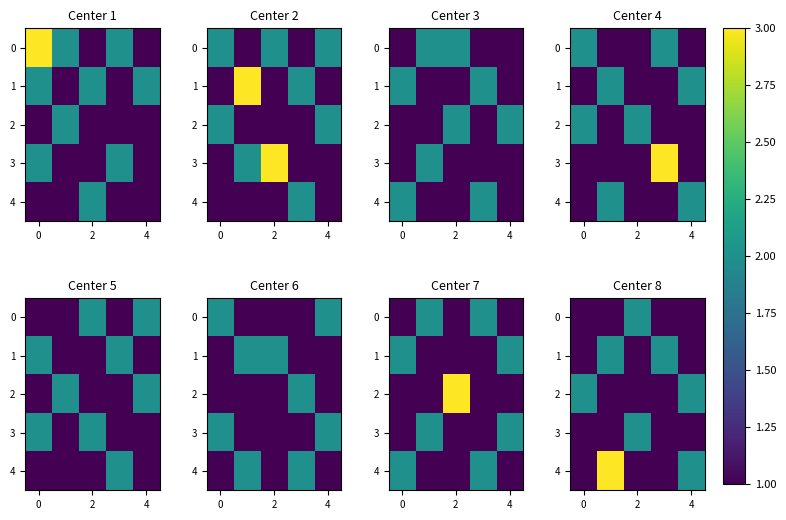

What is the total value across all series at 2?

7